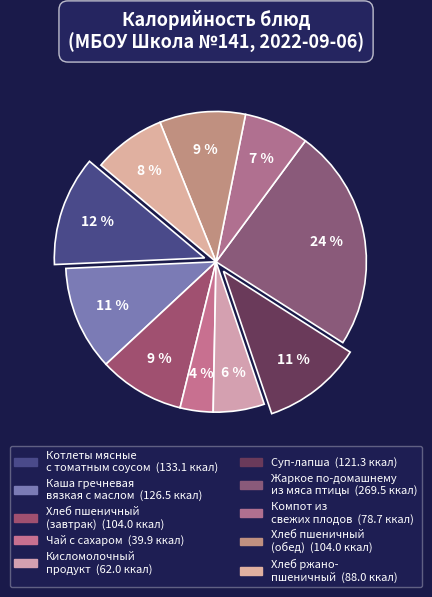

Is there a majority slice in this chart?

No